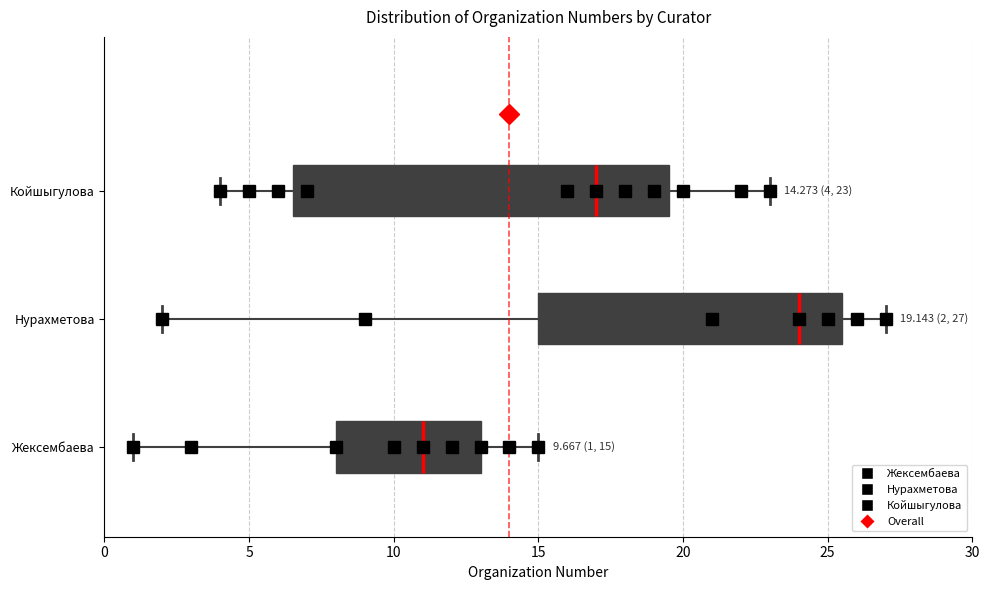

Comparing the boxes themselves (not the whiskers), which one is the widest?

Койшыгулова